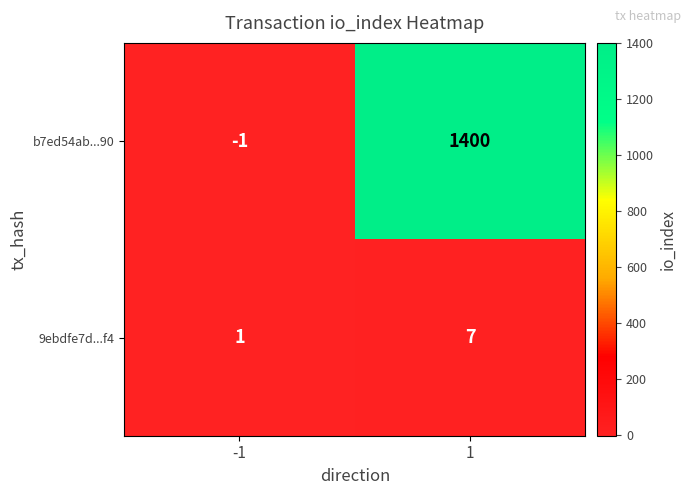

Which series changed the most between -1 and 1?

b7ed54ab...90